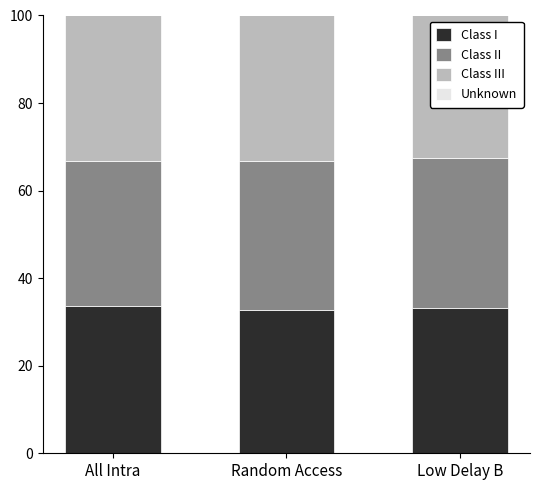

What is the total value across all series at Low Delay B?

100.0